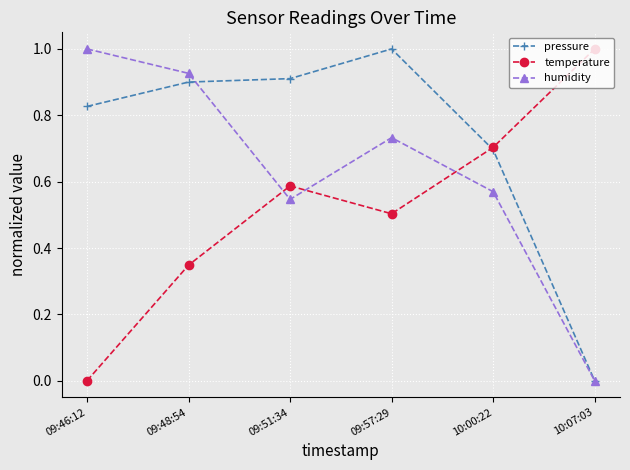

What position from the right is 09:48:54?

5